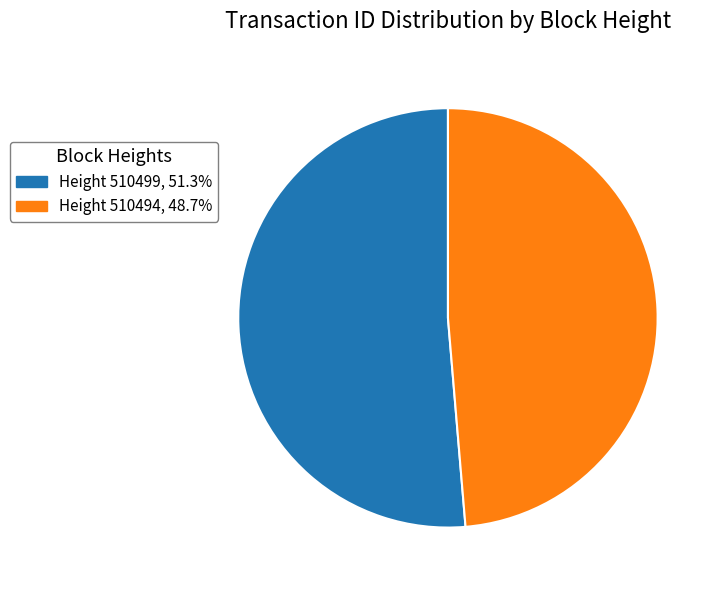

Is there any slice that represents more than half of the pie?

Yes